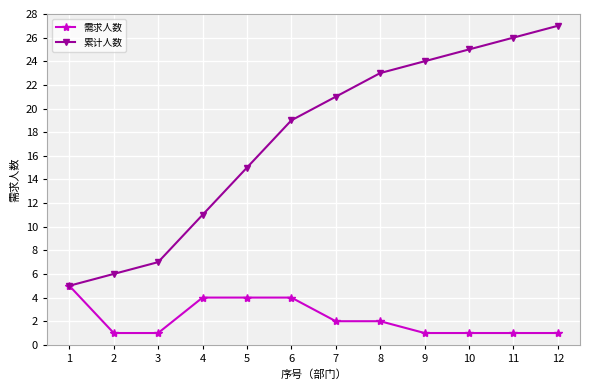

What is the difference between the highest and lowest values at 1?

0